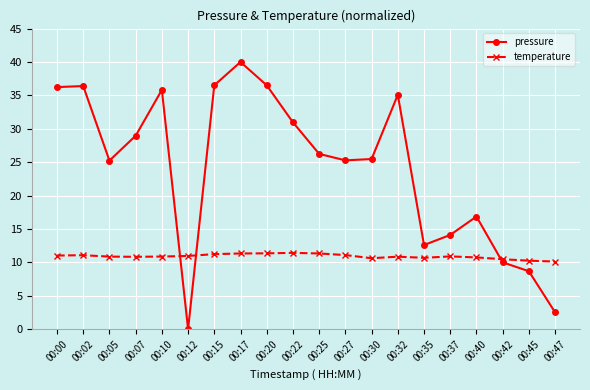

Does the chart display data point markers on the line(s)?

Yes